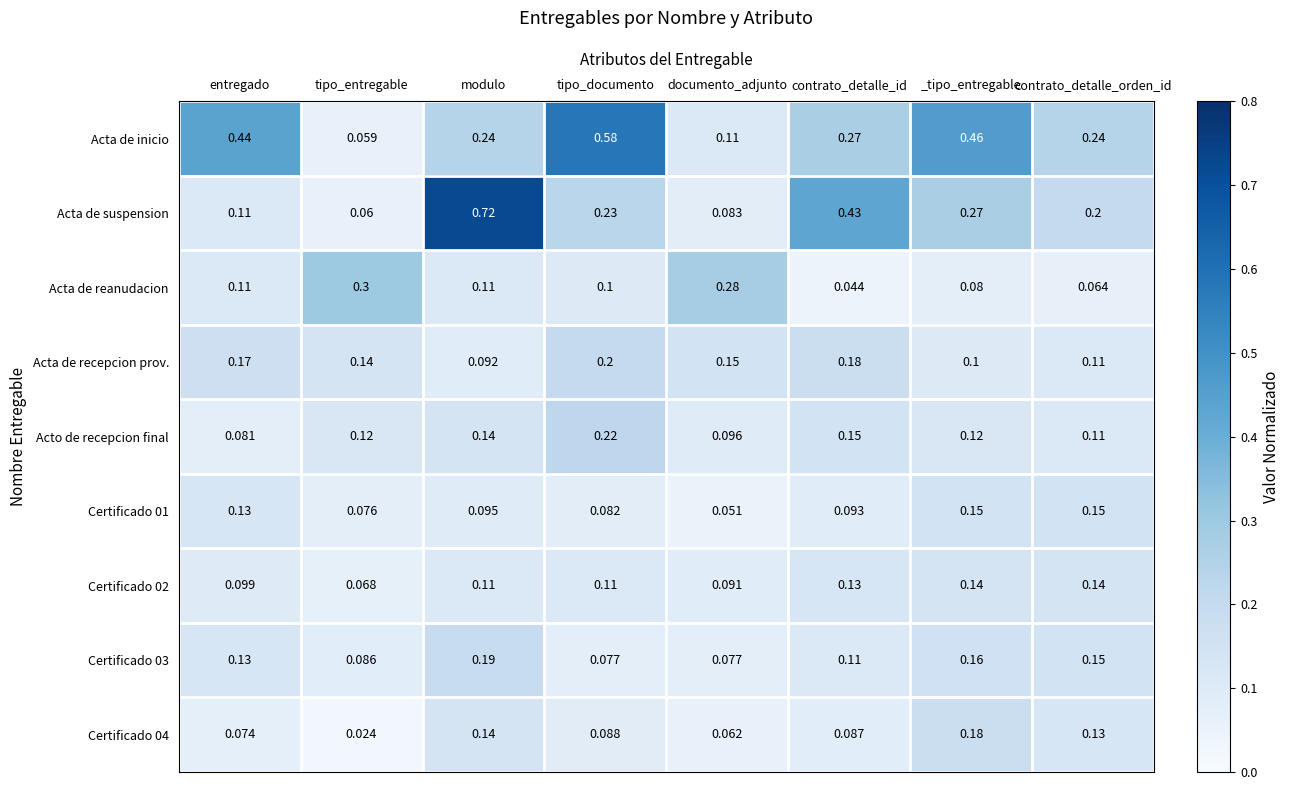

At which category does the chart reach its minimum across all series?

tipo_entregable